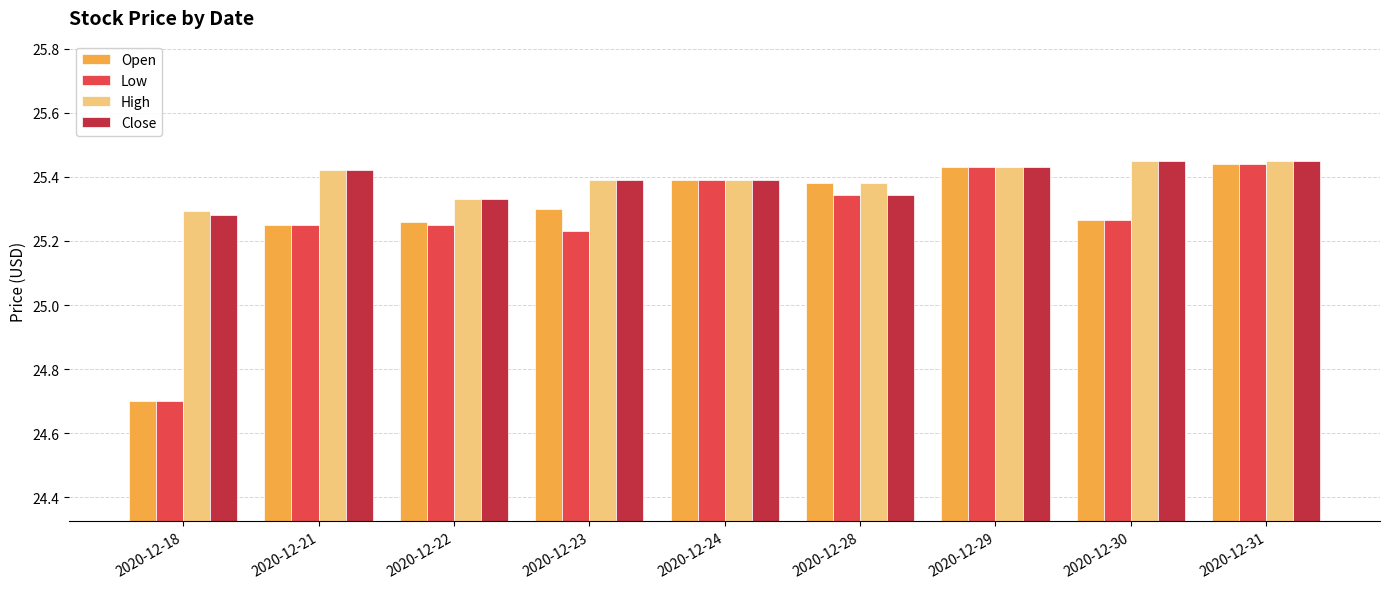

At how many categories does at least one series exceed 25?

9